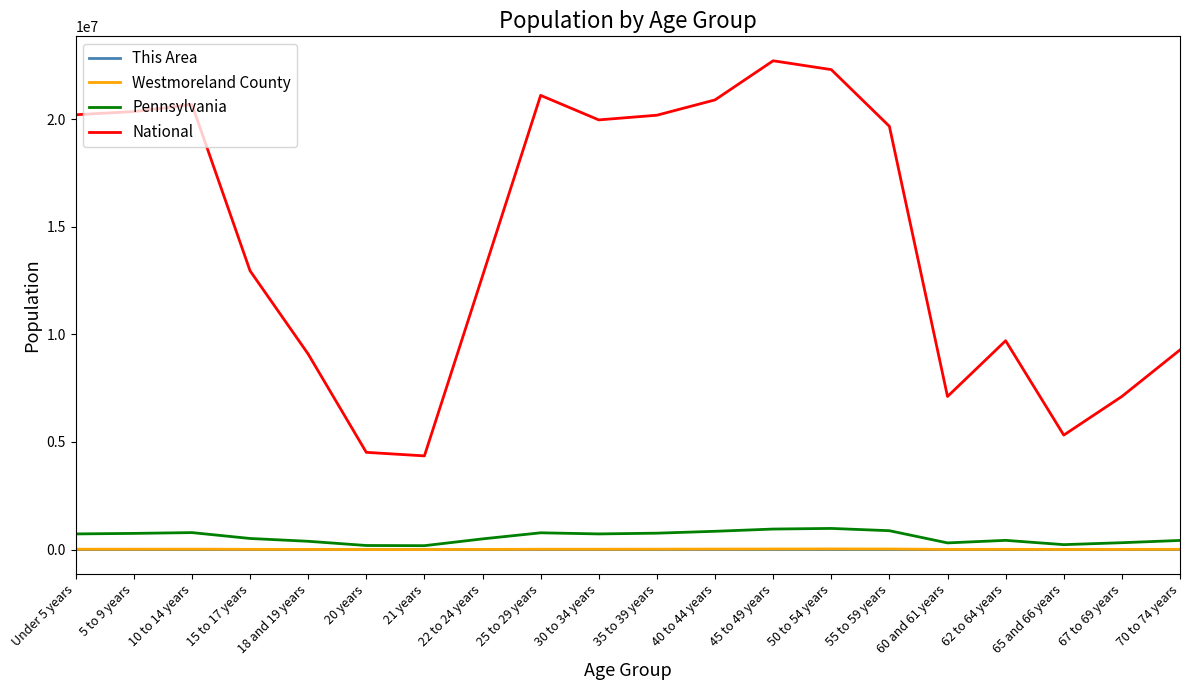

What is the difference between the maximum and second lowest values in the This Area series?

345